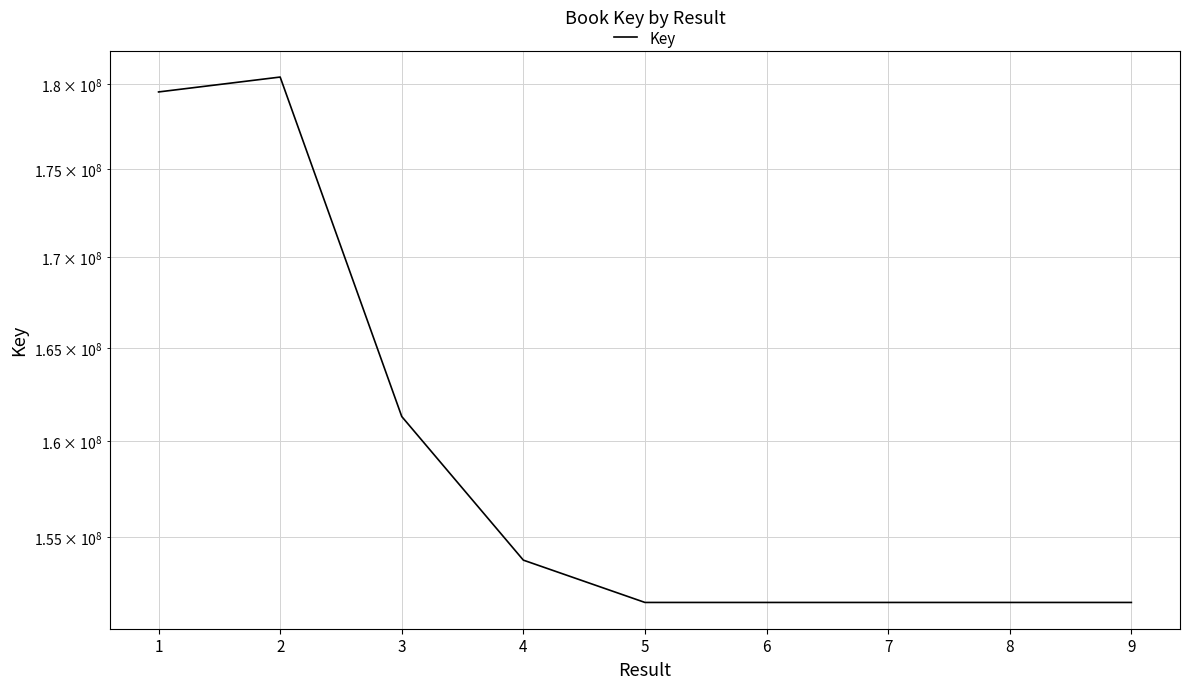

True or false: the data shows 151714371 at 6.

True